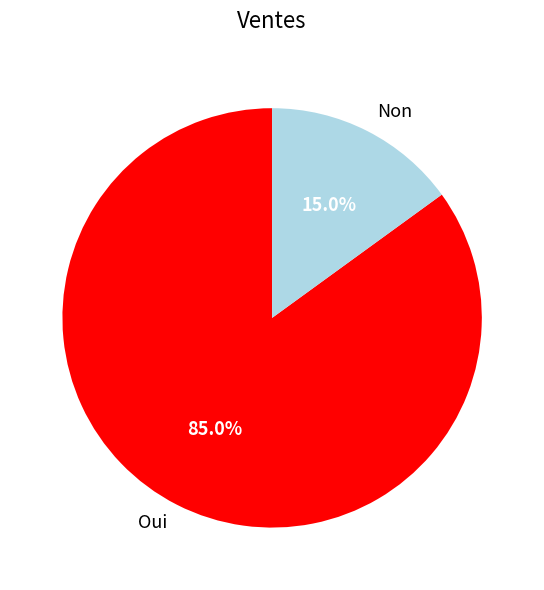

Does Oui account for over 50% of the chart?

Yes